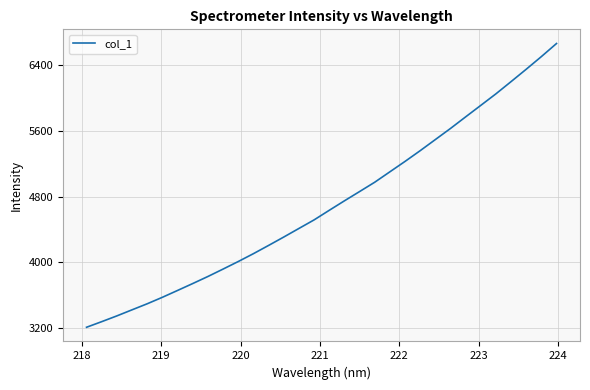

Reading left to right, transcribe all the data shown in this chart.

3209.5	3277.9	3348.1	3422.1	3495.8	3574.8	3658.1	3742.2	3828.1	3918.5	4010.4	4106.1	4206.5	4308.7	4413.2	4517.4	4634.2	4749.5	4862.5	4976.2	5103.1	5229.8	5360.6	5495.8	5631.1	5772.2	5912.4	6052.9	6201.8	6352.4	6506.4	6665.7